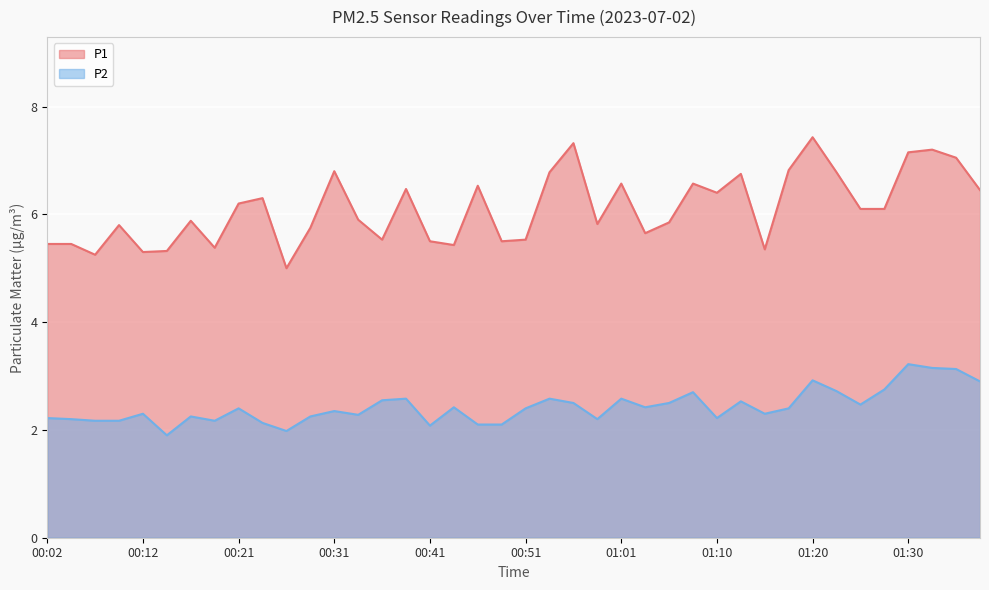

How many lines are shown in the chart?

2